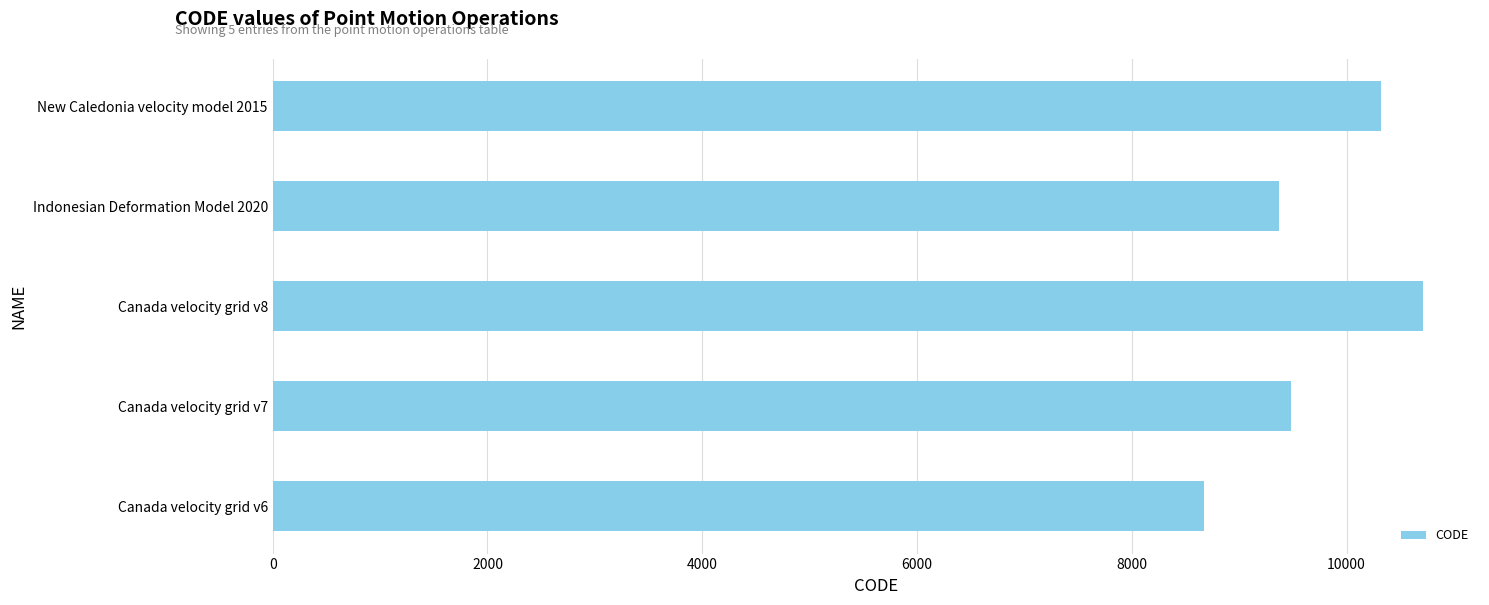

What is the approximate value at New Caledonia velocity model 2015, to the nearest 100?

10300